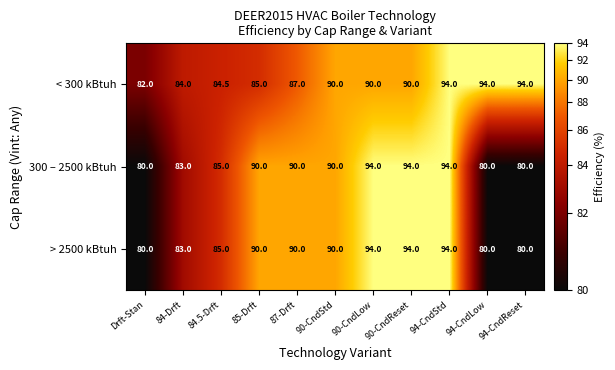

At how many categories does at least one series exceed 92?

5